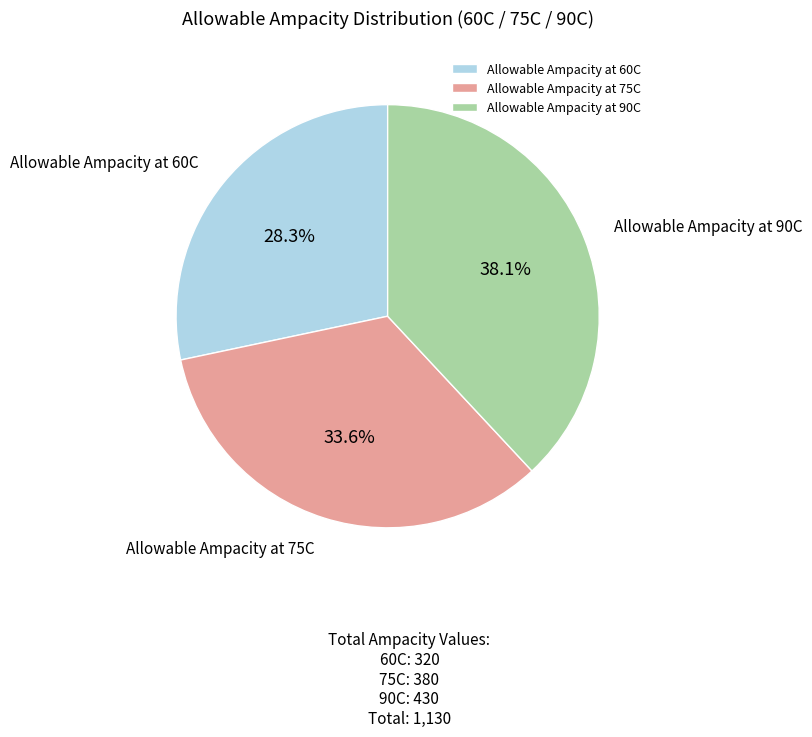

To the nearest percent, what is the difference between the largest and smallest slice percentages?

10%